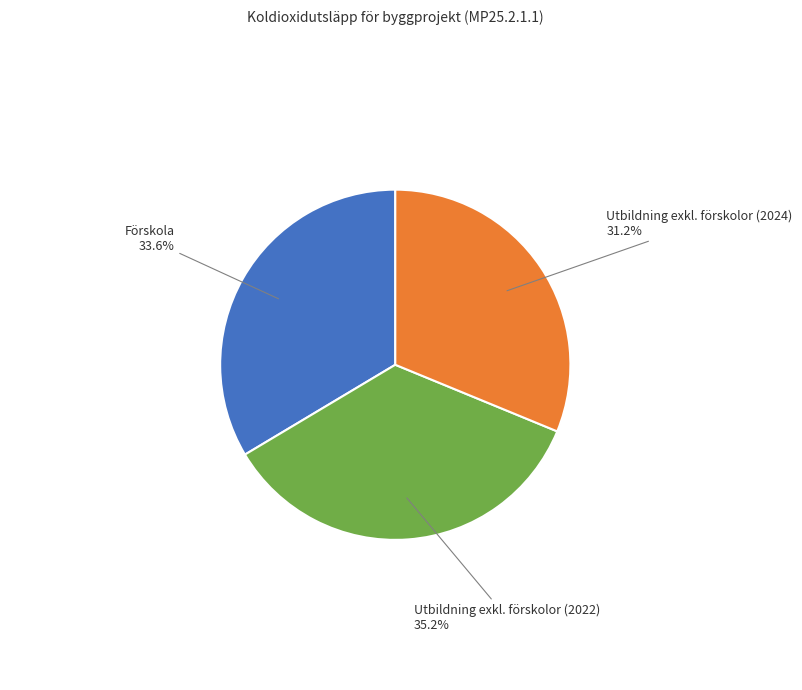

How many slices are in this pie chart?

3